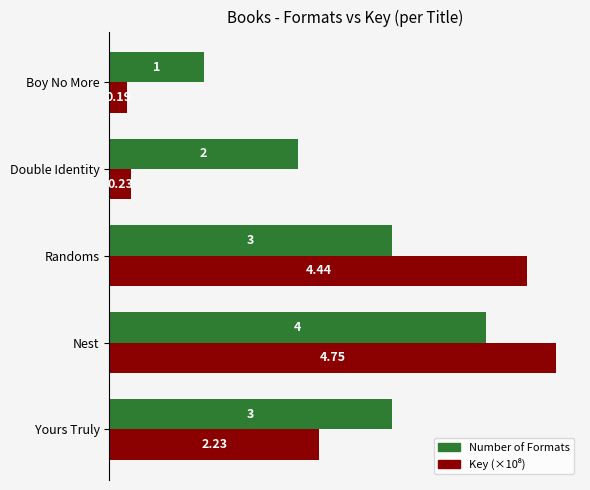

What is the difference between the maximum and minimum values in the Number of Formats series?

3.0